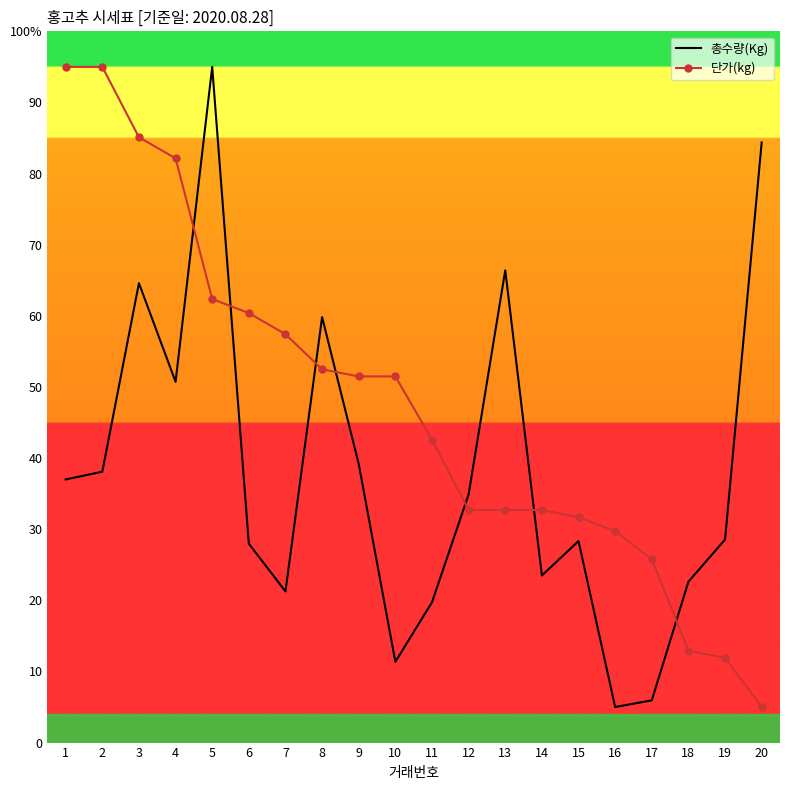

Which category has the lowest value in the 총수량(Kg) series?

16